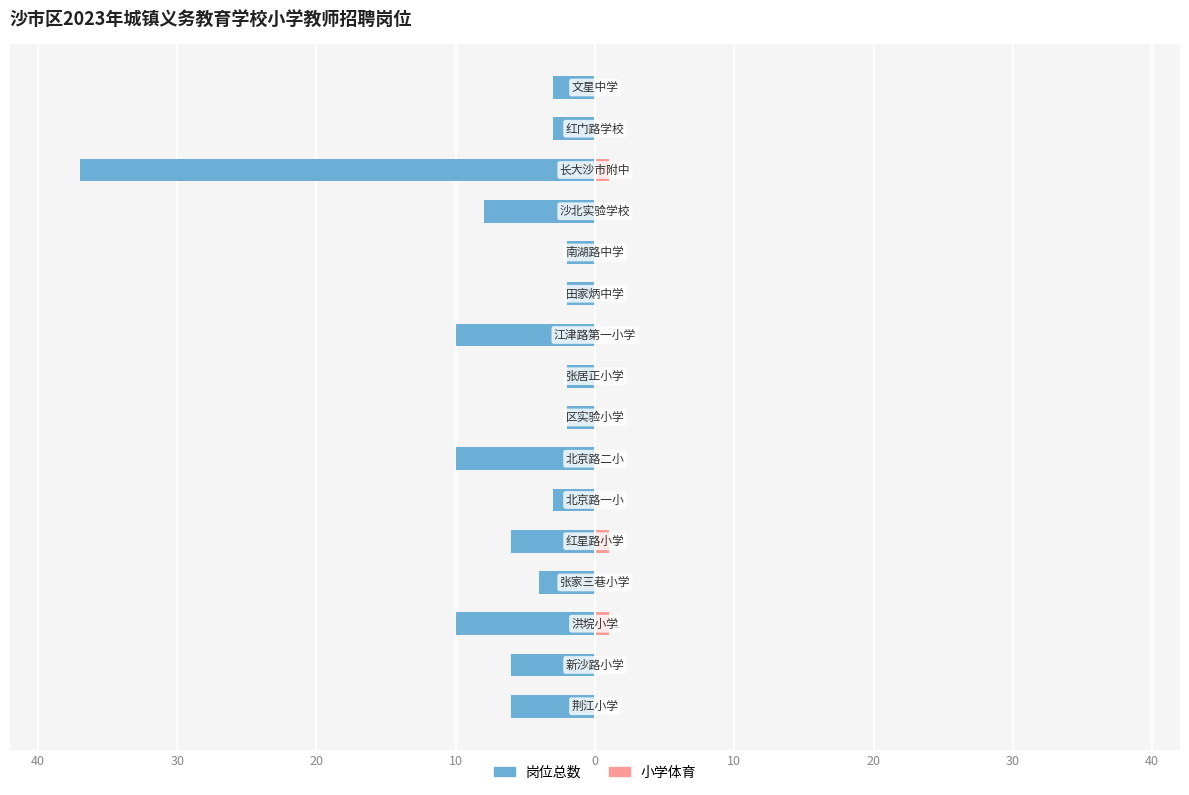

The 小学体育 series shows 0 at 9. True or false?

False